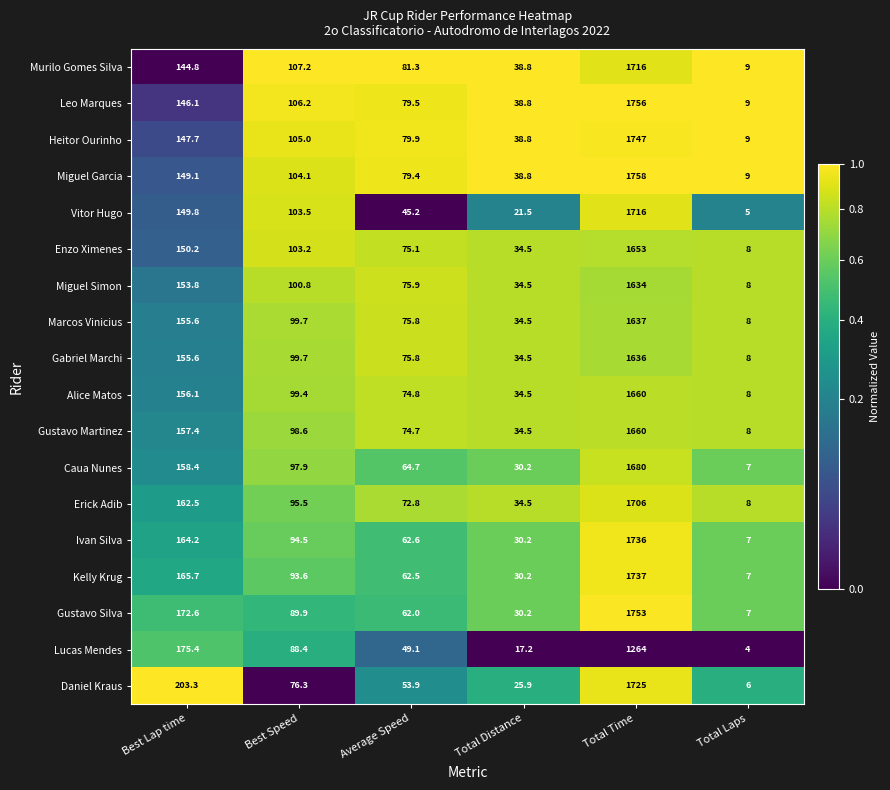

What is the total value across all series at Average Speed?

1245.0